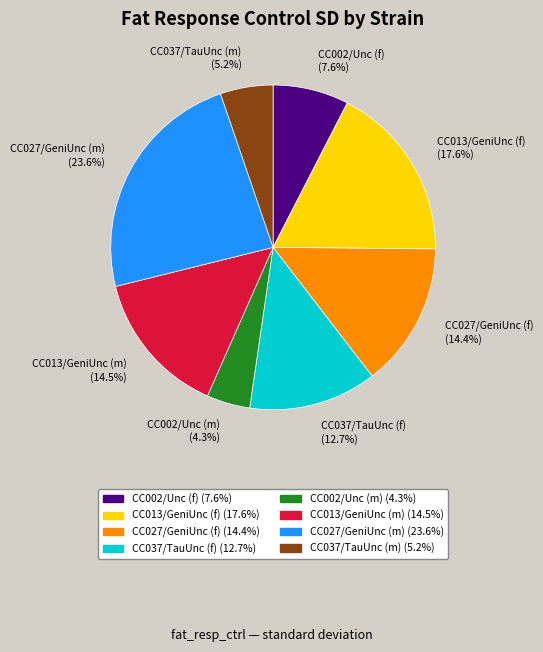

True or false: CC013/GeniUnc (f) accounts for 28% of the total.

False